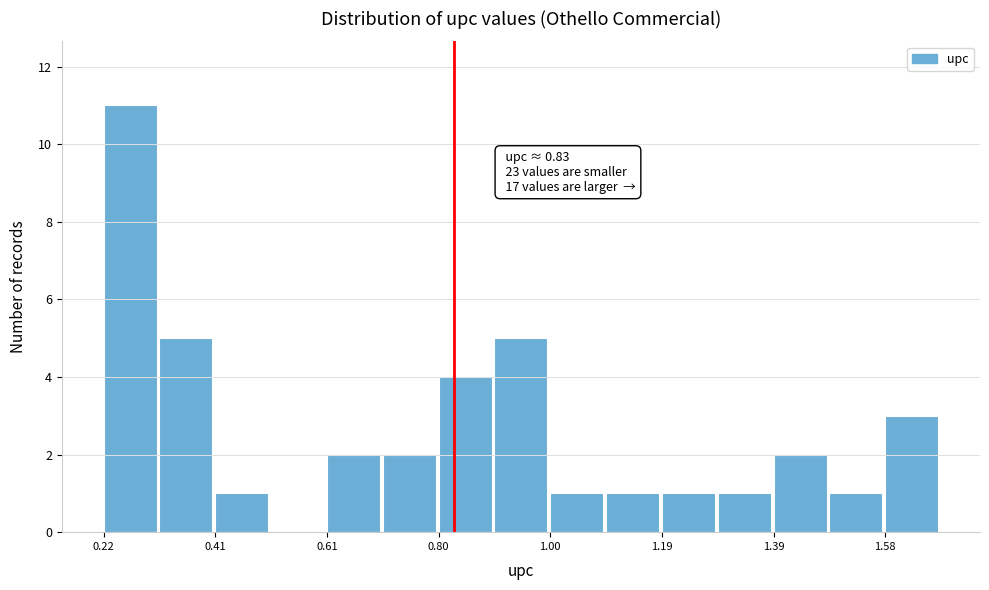

Over which range of the x-axis is the bar tallest?

0.22 to 0.32